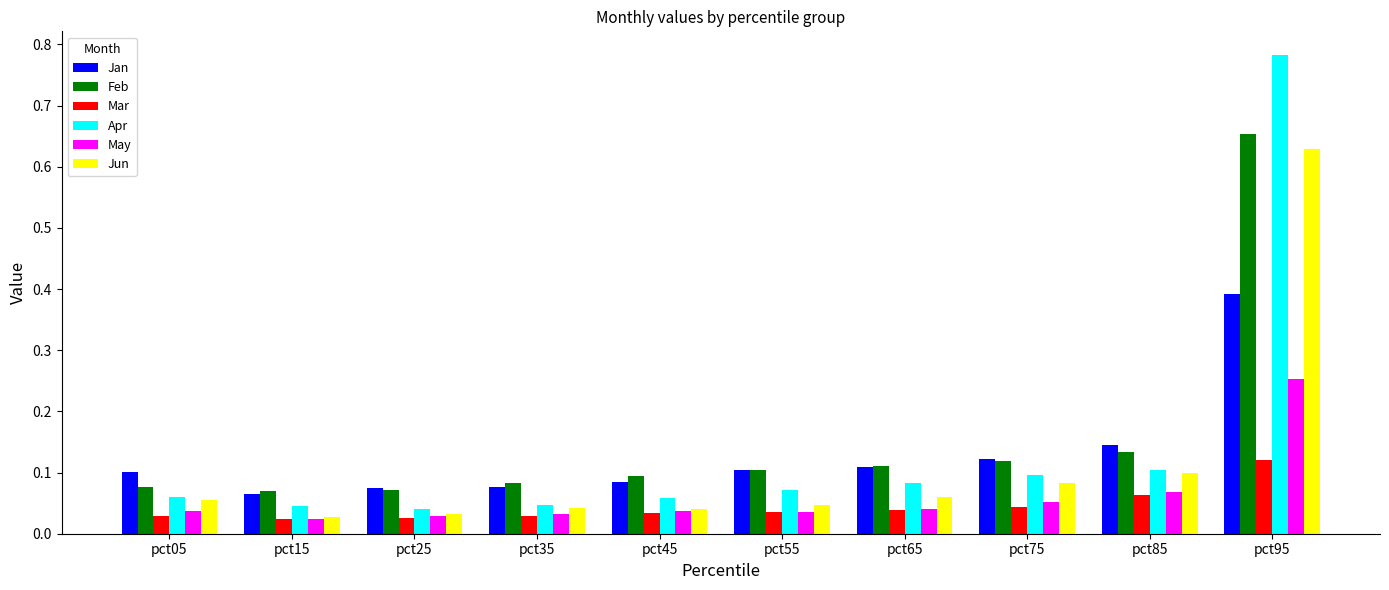

What are all the series names shown in the legend?

Jan, Feb, Mar, Apr, May, Jun